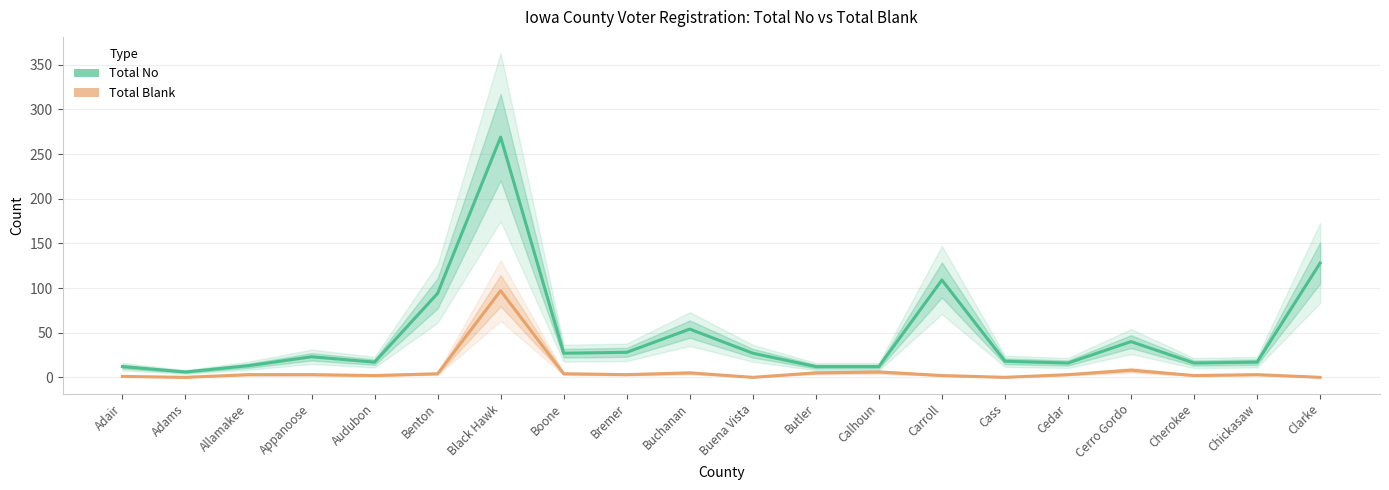

How many data points in Total Blank are above 3?

7